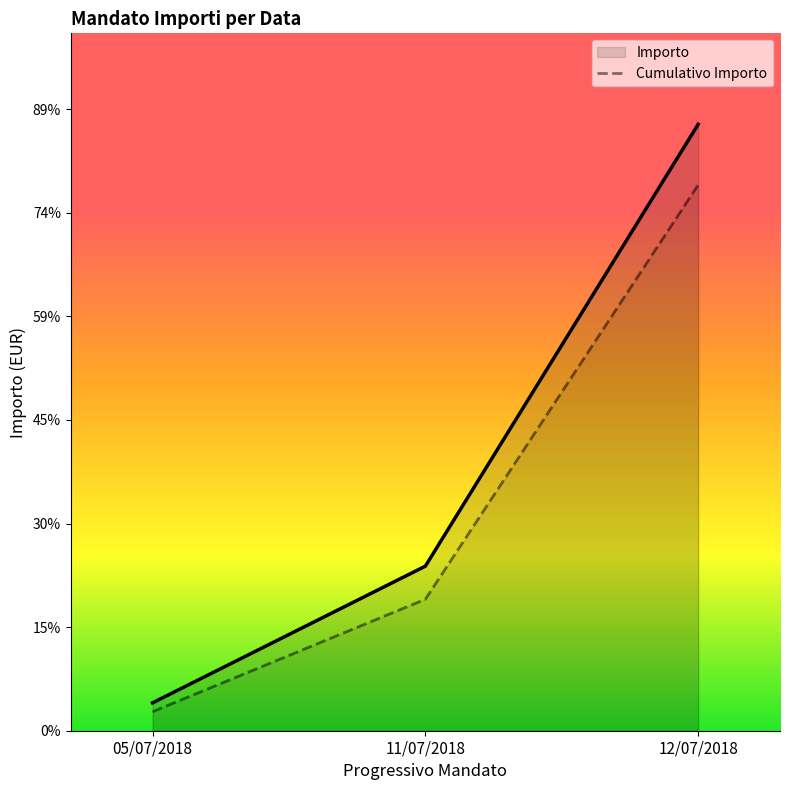

Which category has the lowest value across all series?

05/07/2018